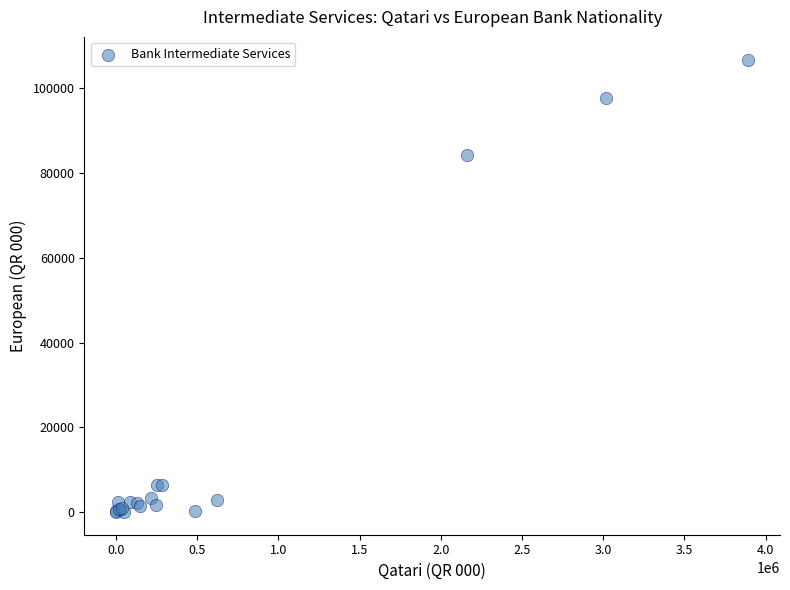

What Y value in the scatter plot is closest to 53414?

84379